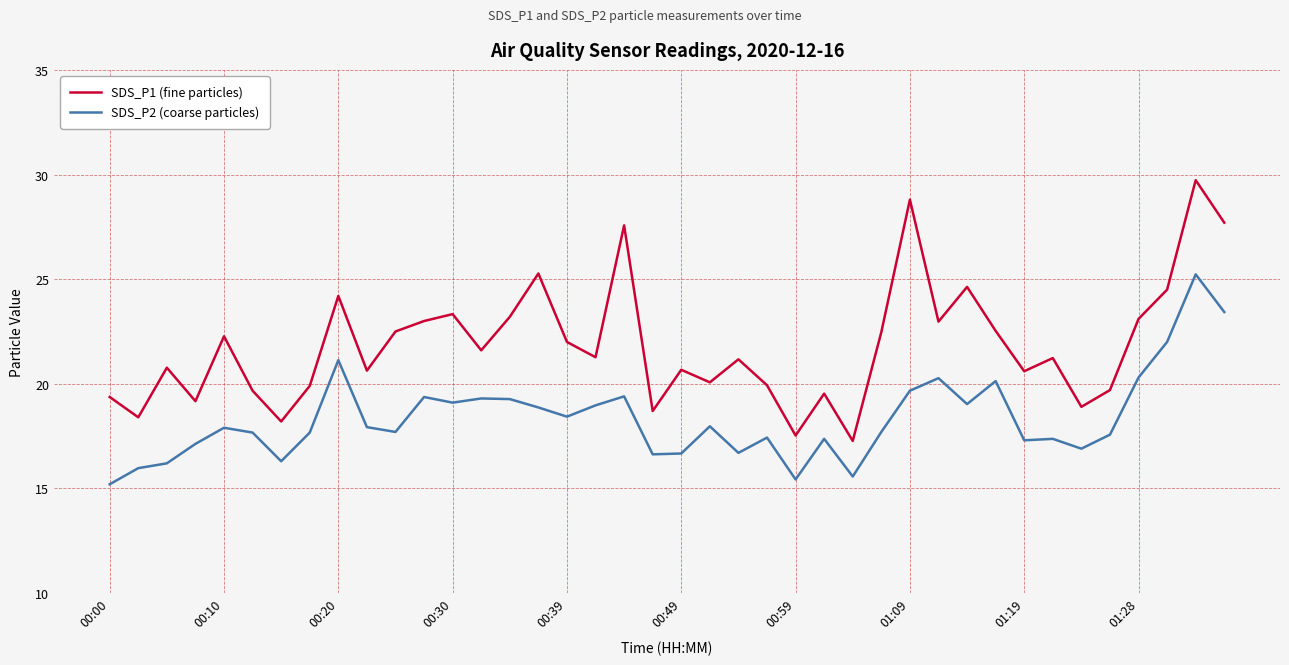

Rank the series by their maximum value, from lowest to highest.

SDS_P2 (coarse particles), SDS_P1 (fine particles)